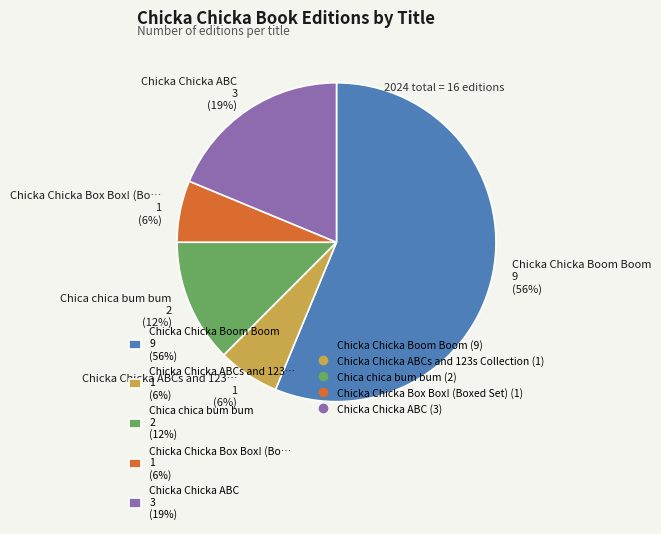

To the nearest percent, what percentage of the pie is Chicka Chicka ABC 3 (19%)?

19%